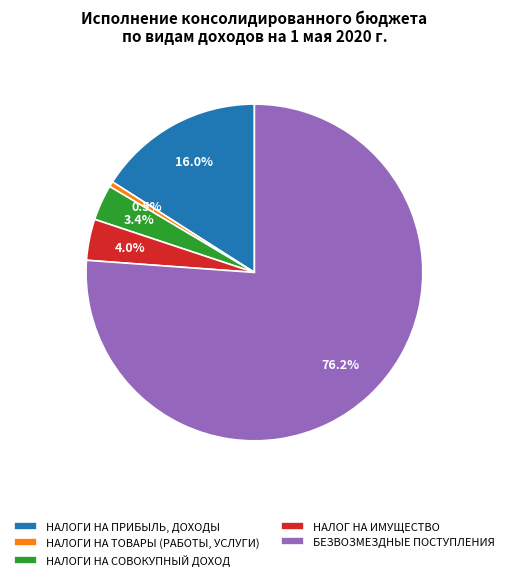

Rank the categories by value from lowest to highest.

НАЛОГИ НА ТОВАРЫ (РАБОТЫ, УСЛУГИ), НАЛОГИ НА СОВОКУПНЫЙ ДОХОД, НАЛОГ НА ИМУЩЕСТВО, НАЛОГИ НА ПРИБЫЛЬ, ДОХОДЫ, БЕЗВОЗМЕЗДНЫЕ ПОСТУПЛЕНИЯ